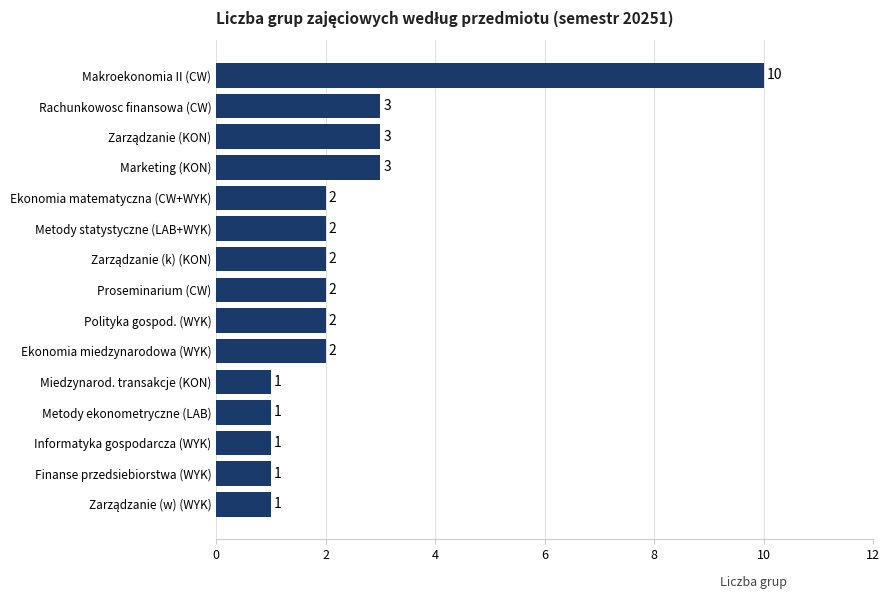

At which category does the chart reach its peak across all series?

Makroekonomia II (CW)